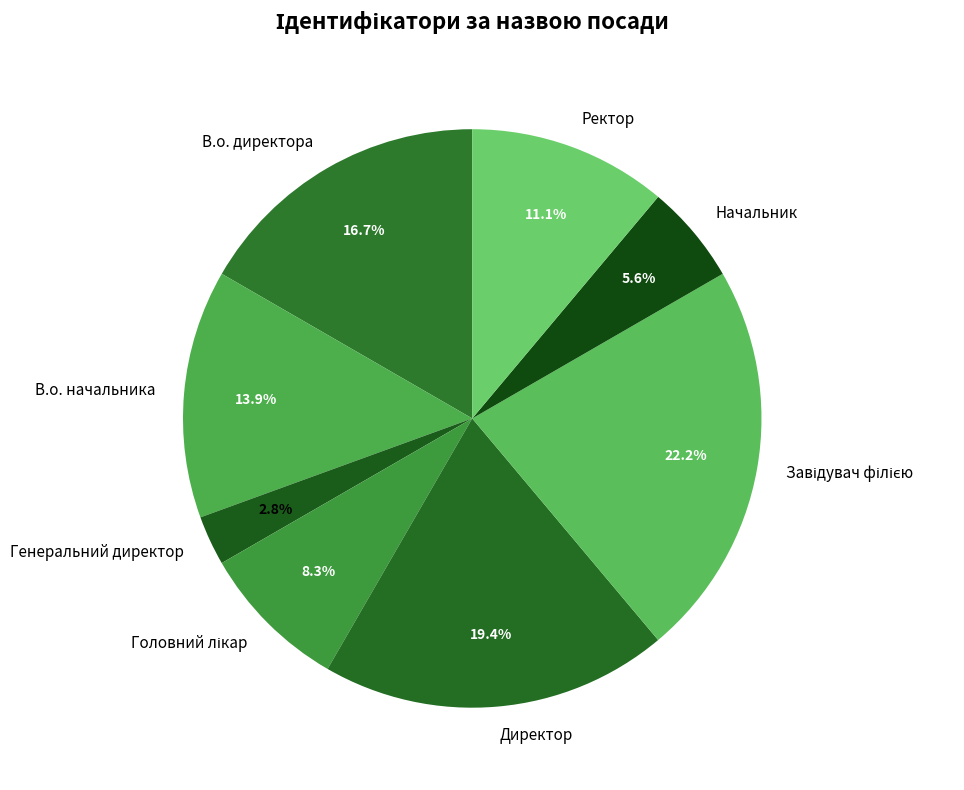

What portion of the pie excludes В.о. начальника?

86.1%